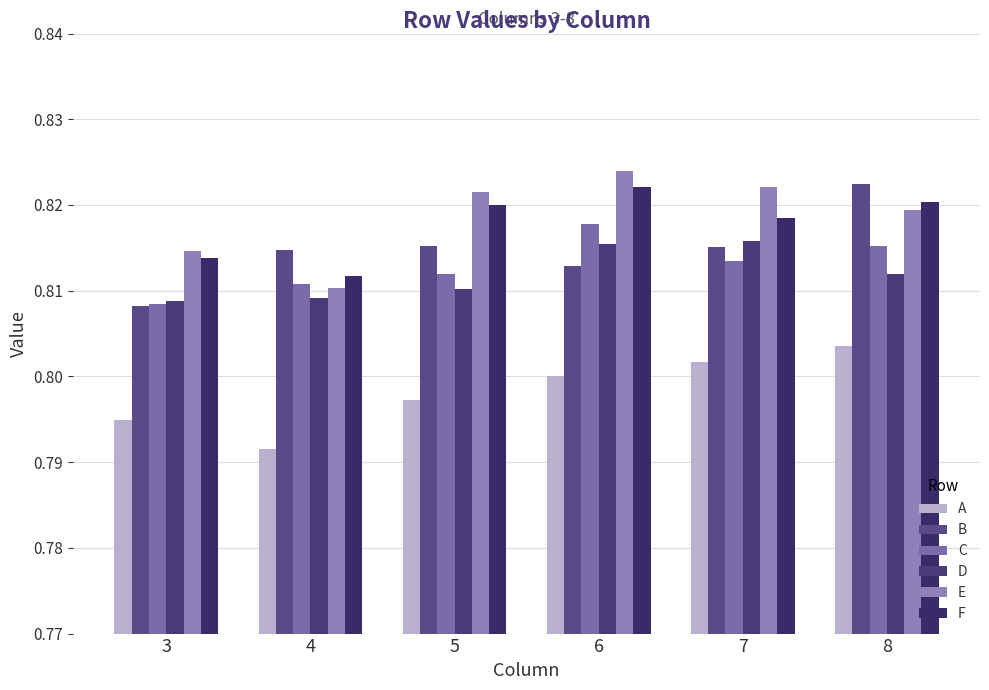

The C series shows 0.8 at 8. True or false?

True